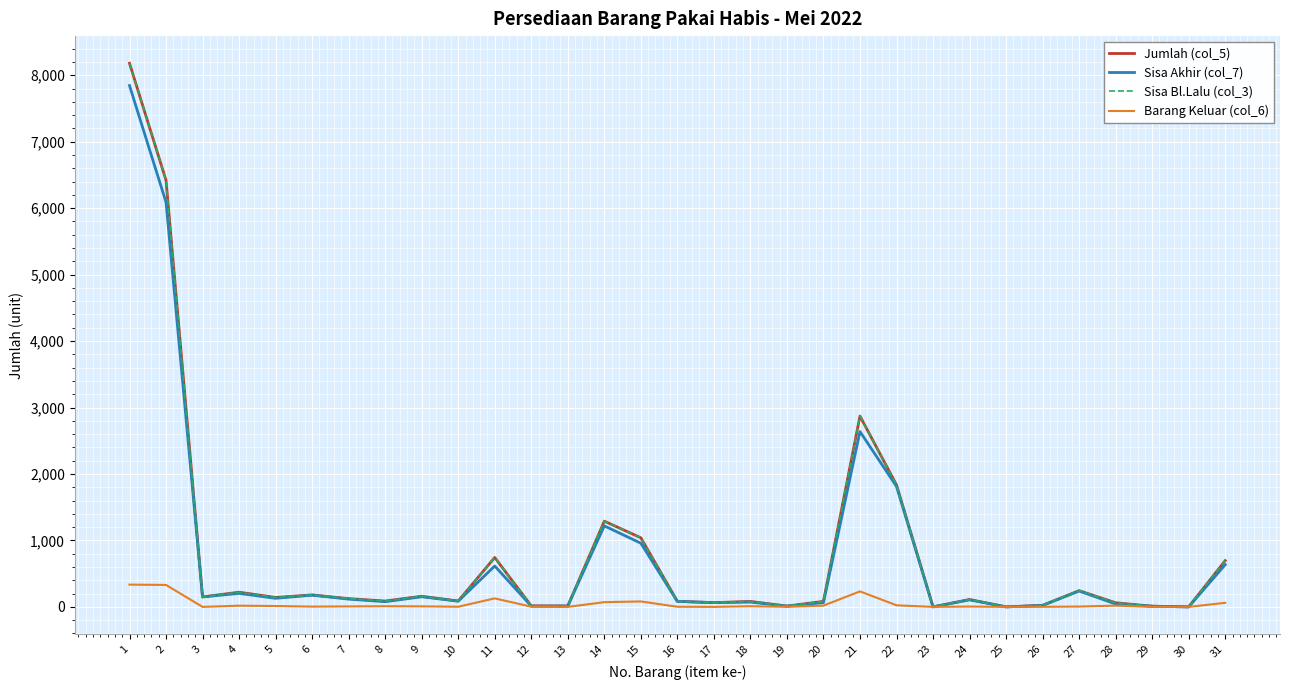

What is the highest value of the Jumlah (col_5) series?

8180